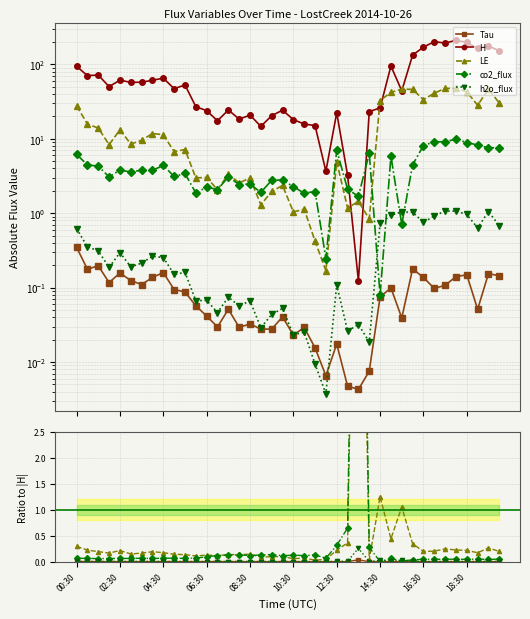

Does the chart display data point markers on the line(s)?

Yes